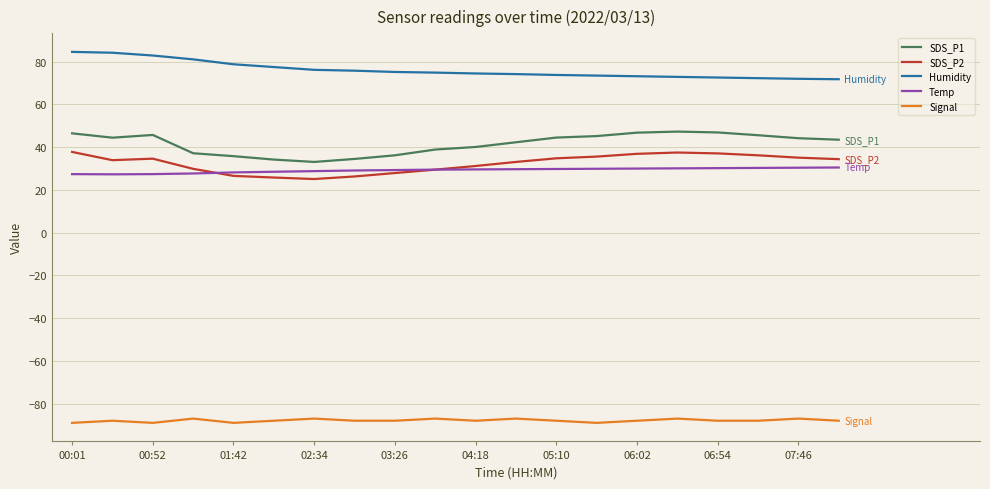

What is the minimum value for SDS_P1?

33.1